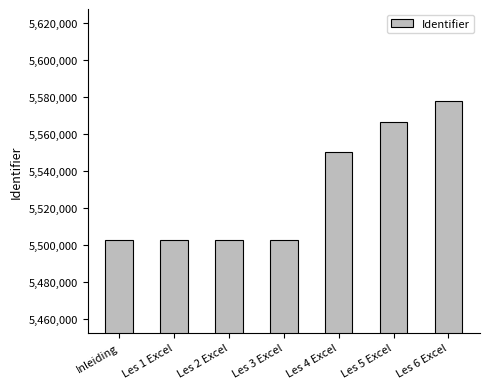

At which label is the value closest to 5540236?

Les 4 Excel